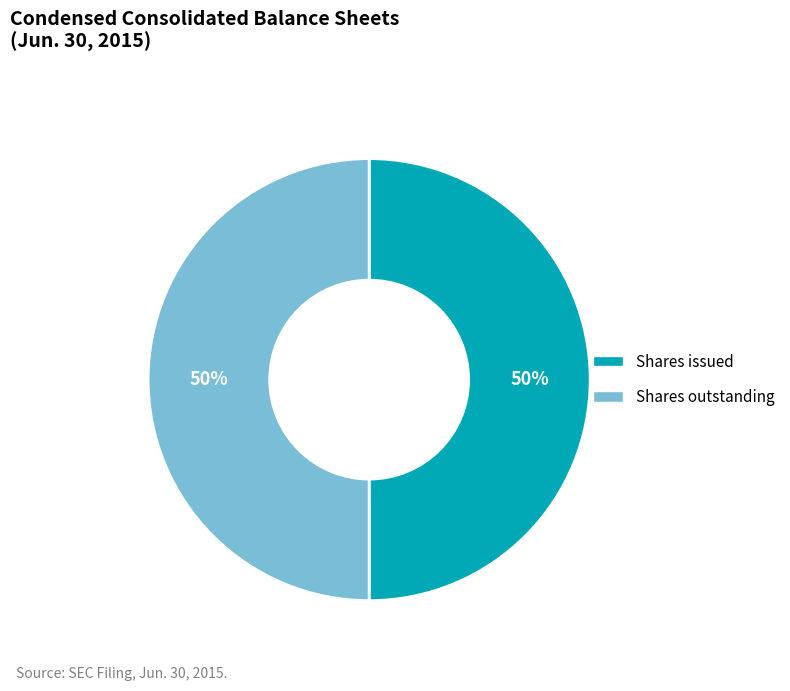

Is it true that Shares issued is 41% of the pie?

False